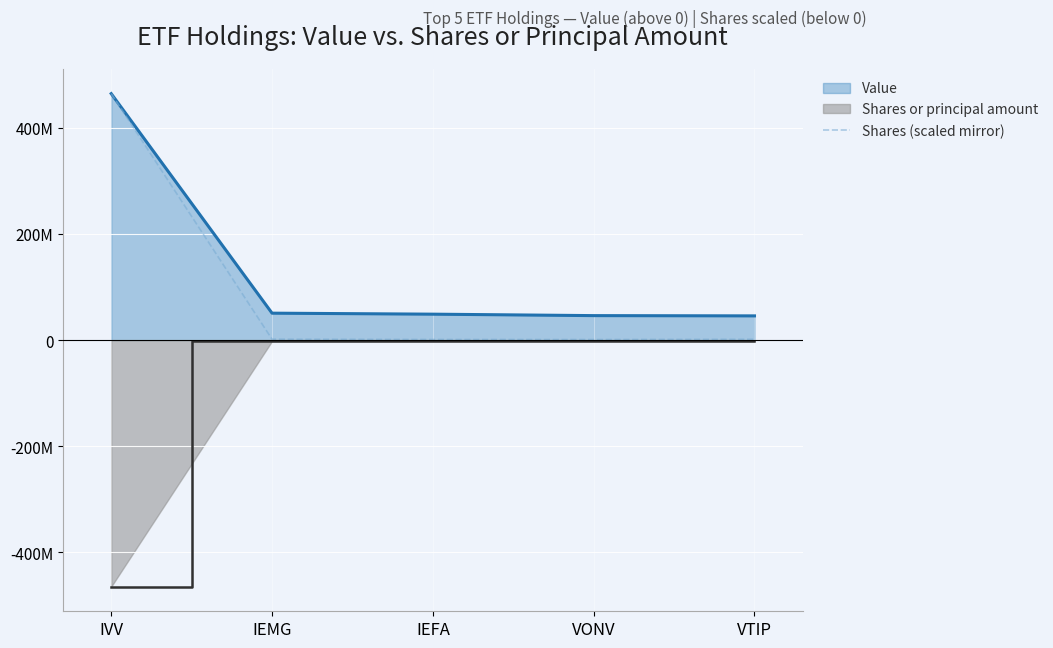

At which category does Shares or principal amount reach its first local peak?

VONV